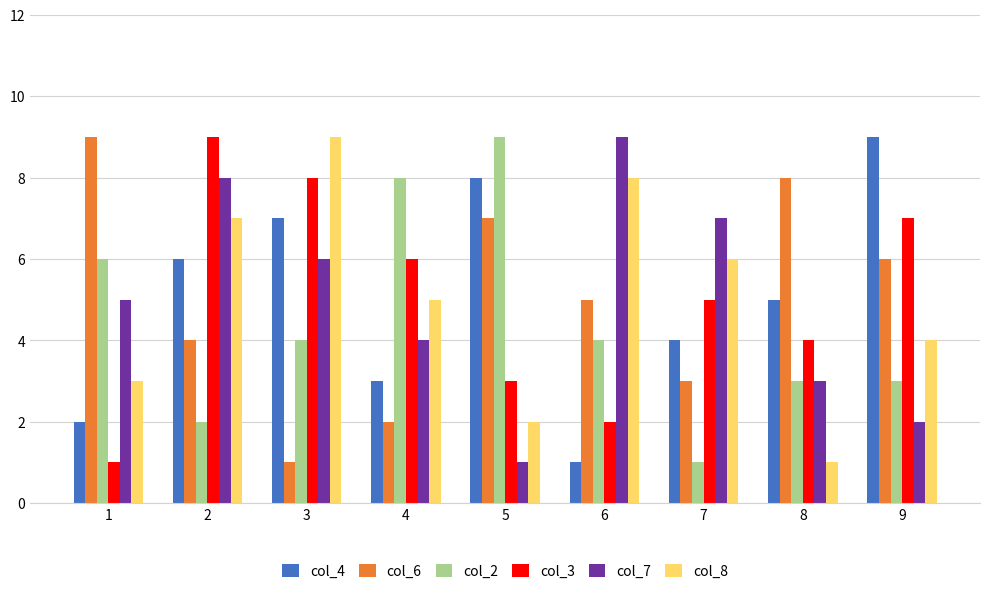

Reading left to right, transcribe all the data shown in this chart.

col_4: 2	6	7	3	8	1	4	5	9
col_6: 9	4	1	2	7	5	3	8	6
col_2: 6	2	4	8	9	4	1	3	3
col_3: 1	9	8	6	3	2	5	4	7
col_7: 5	8	6	4	1	9	7	3	2
col_8: 3	7	9	5	2	8	6	1	4